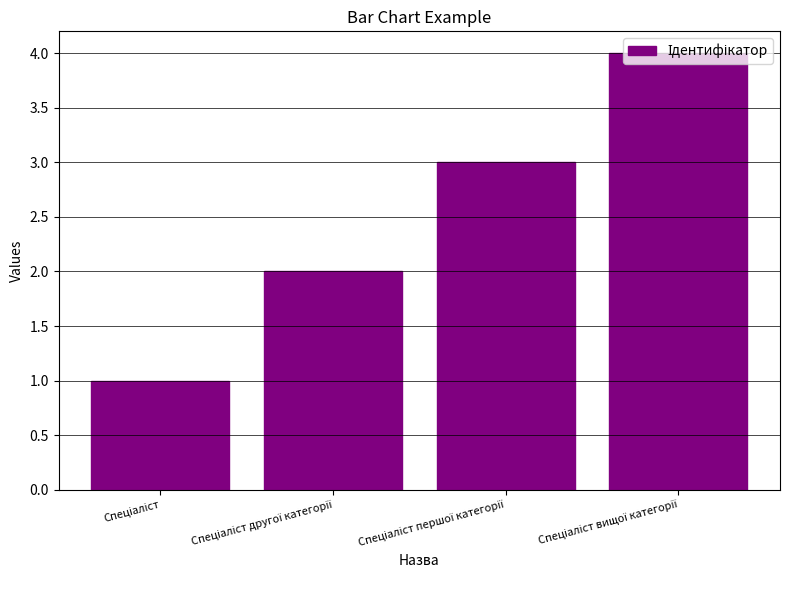

What is the difference between the maximum and minimum values?

3